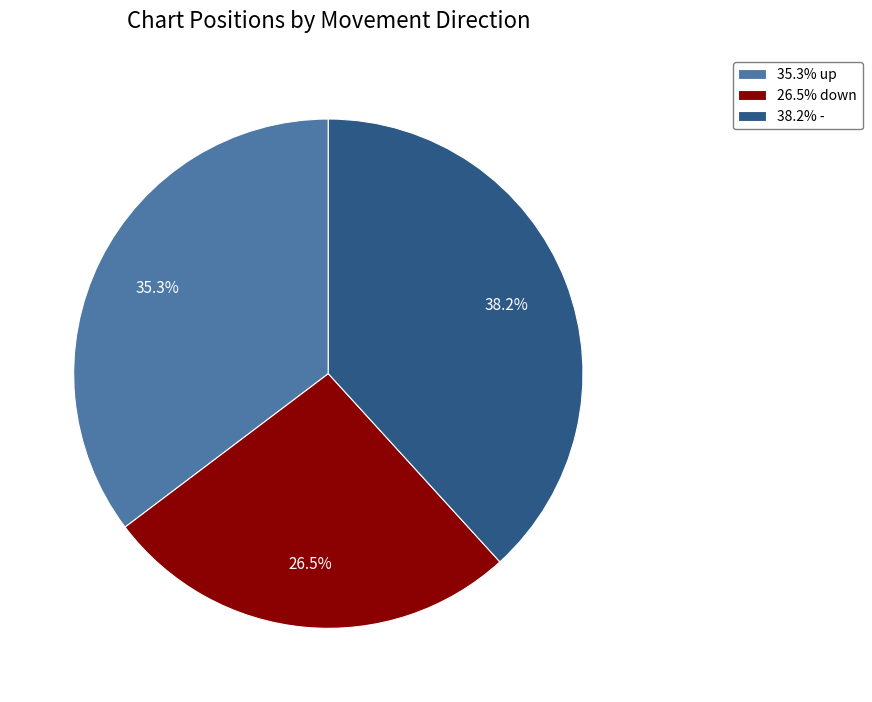

Which slice is the largest?

38.2% -